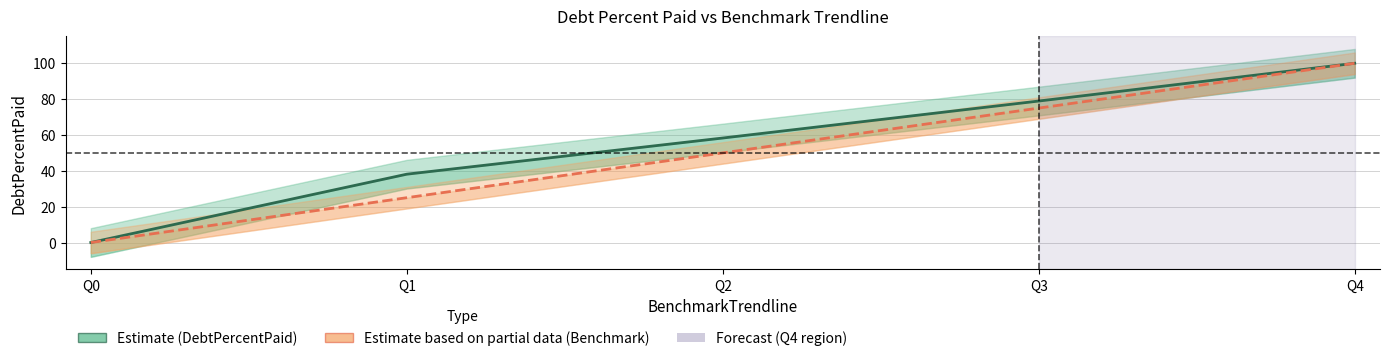

Which series has the widest spread of values?

DebtPercentPaid